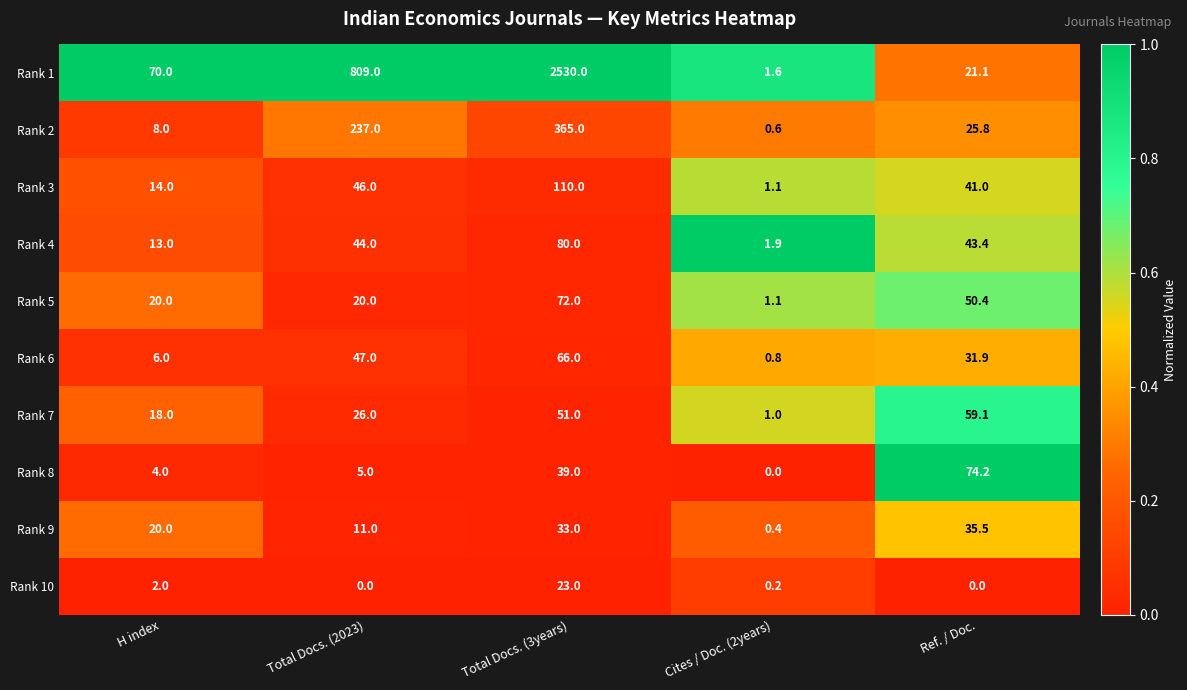

List the series in order of their peak value, lowest first.

Rank 10, Rank 9, Rank 7, Rank 6, Rank 5, Rank 8, Rank 4, Rank 3, Rank 2, Rank 1